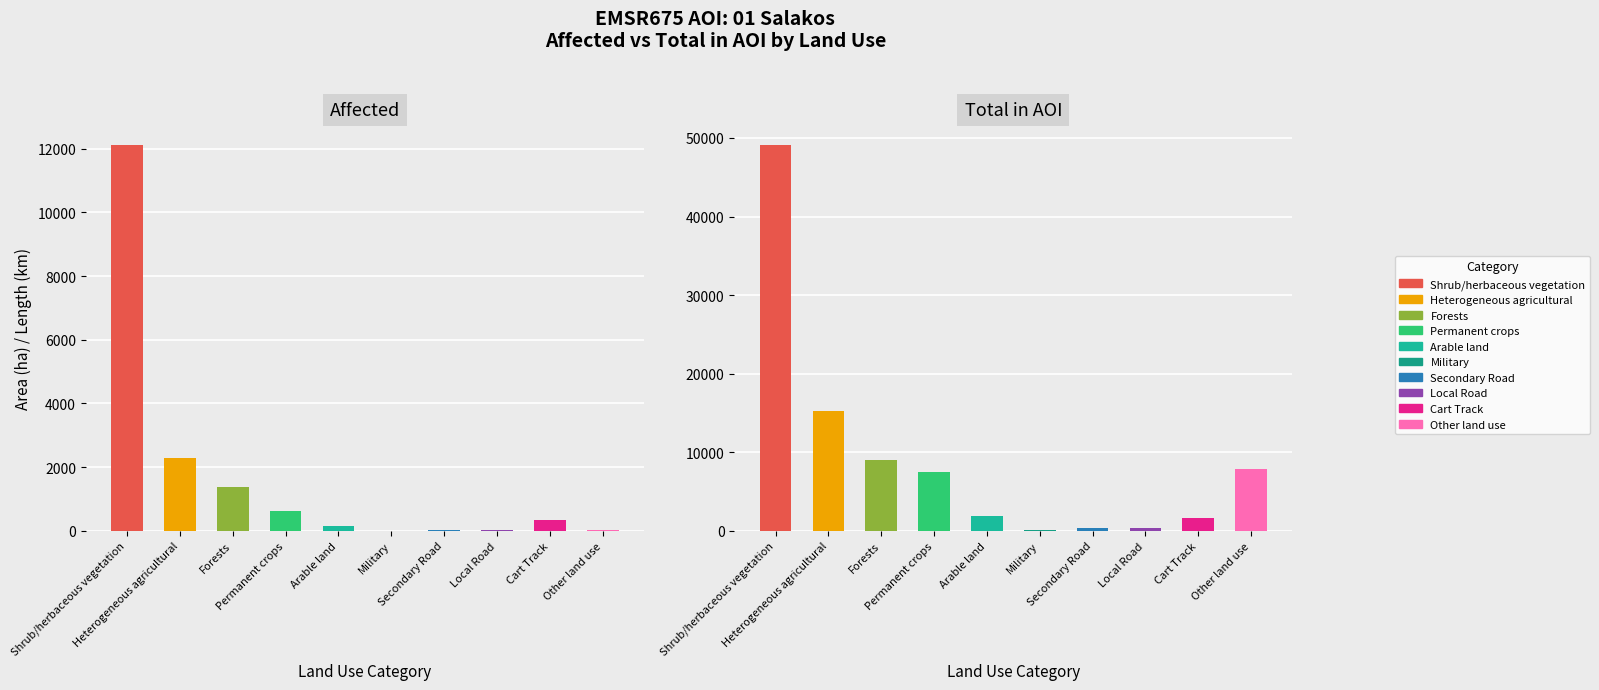

Between Cart Track and Heterogeneous agricultural, which is larger?

Heterogeneous agricultural